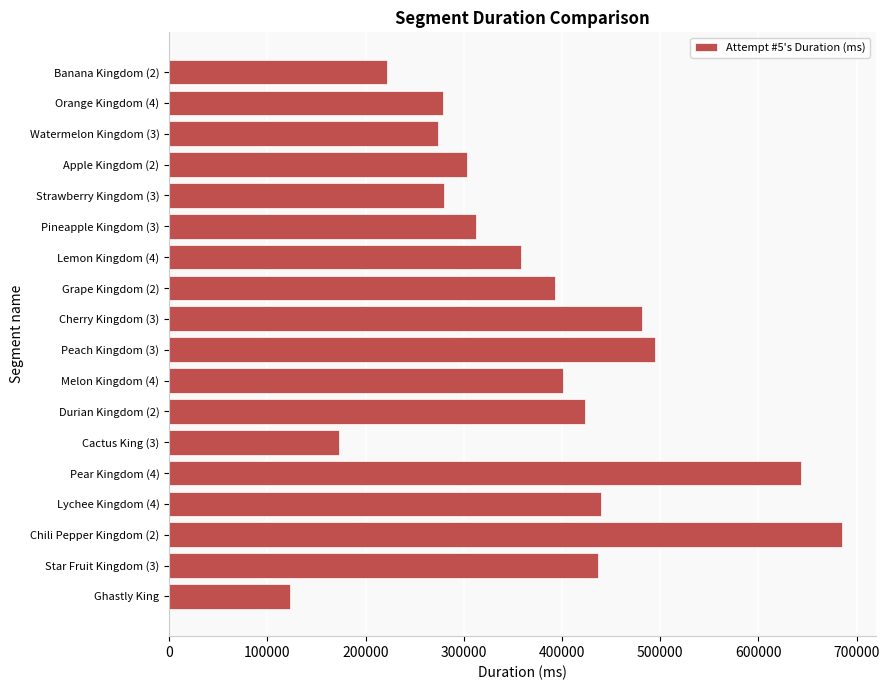

What is the label of the 6th bar from the top?

Pineapple Kingdom (3)